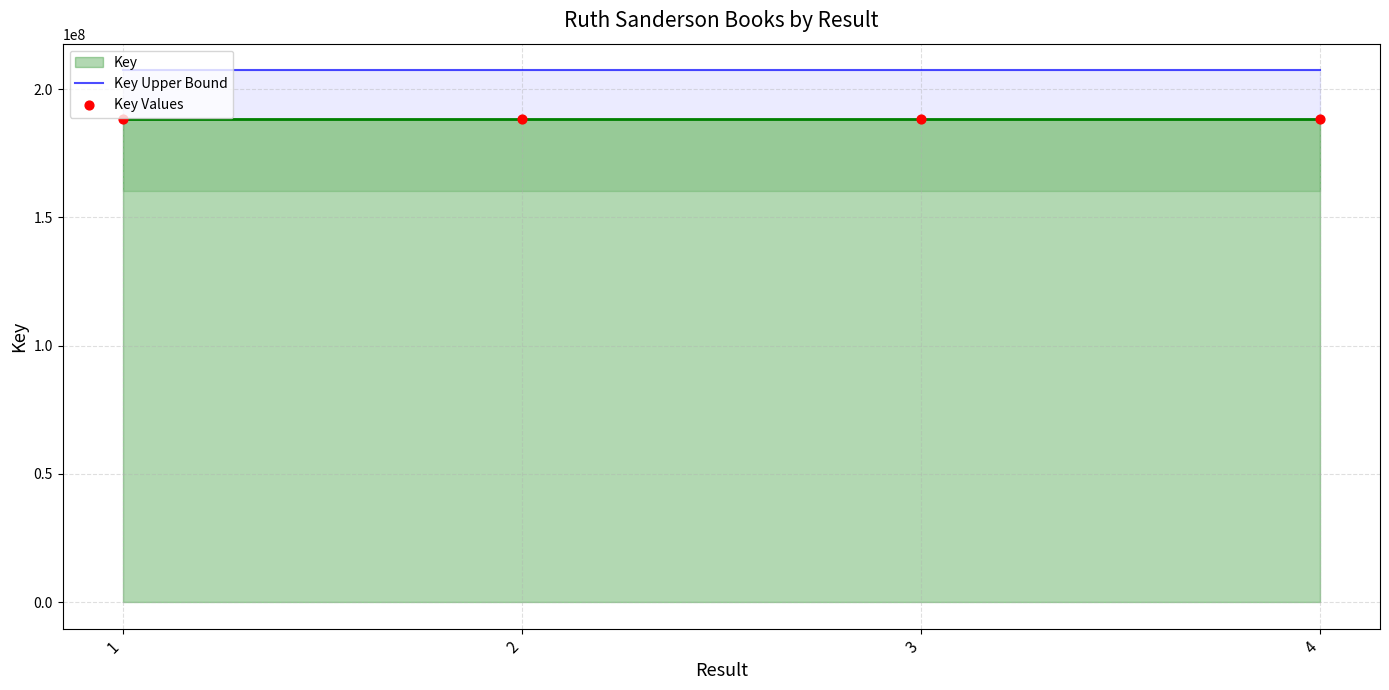

Between 4 and 3, which is larger?

4